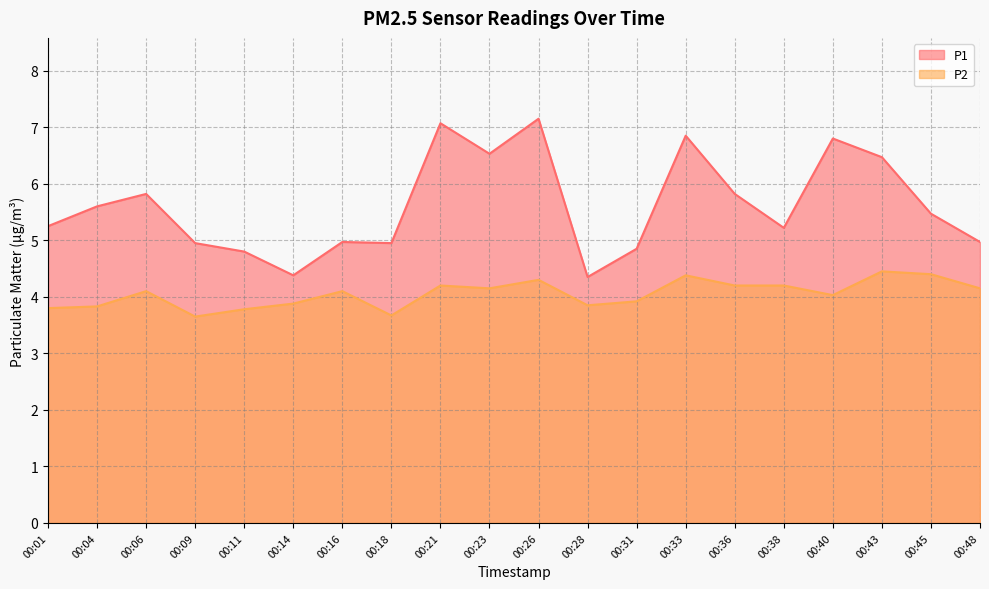

What is the minimum value shown in the chart?

3.6